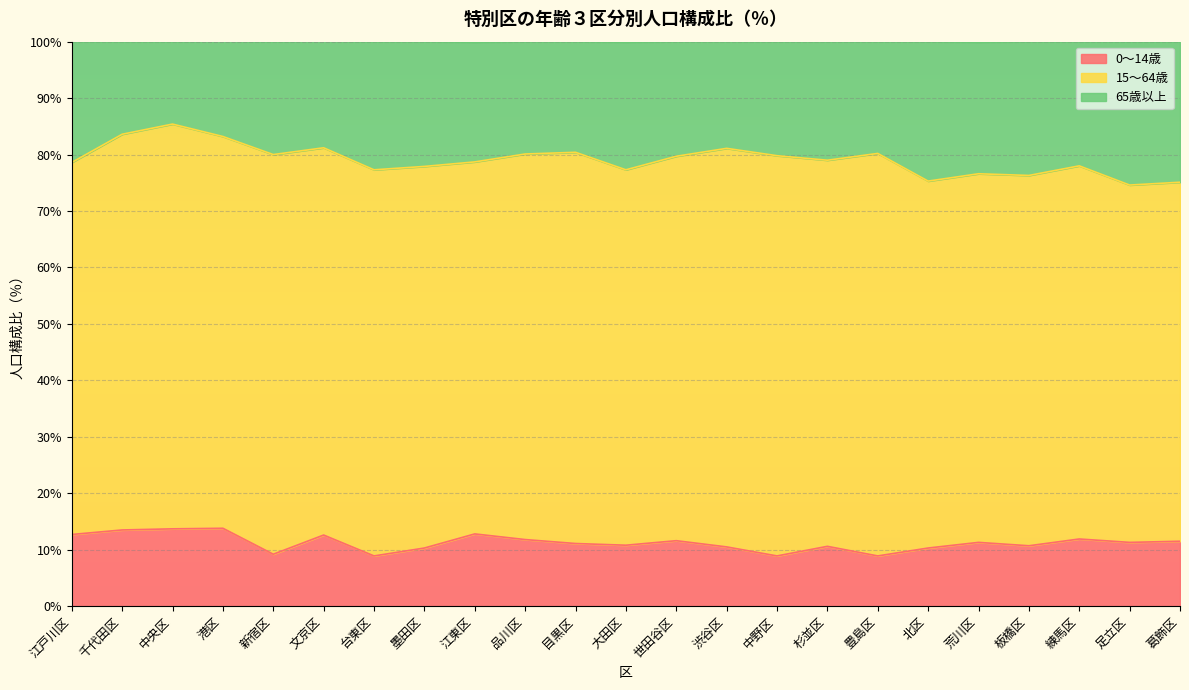

The value of 65歳以上 at 品川区 is 20.1. True or false?

False